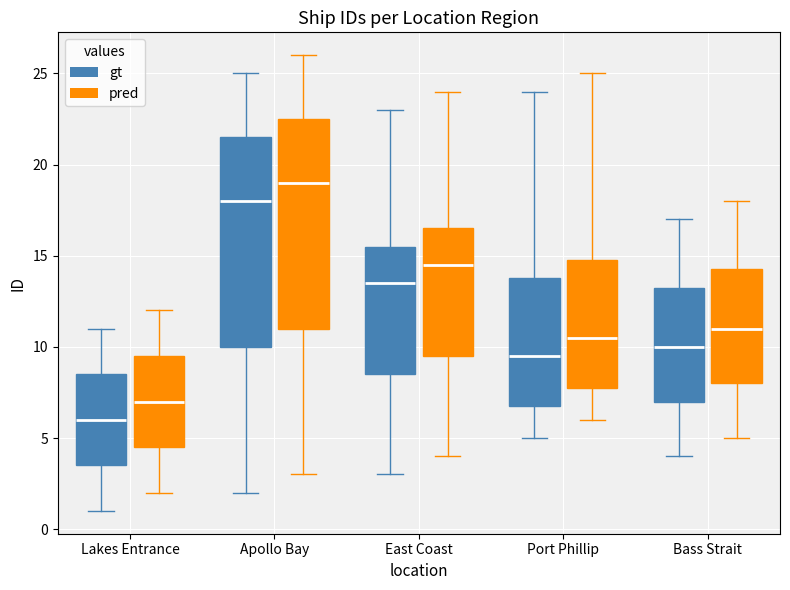

Reading left to right, read every box against the y-axis: the position of its median line, the range the box covers, and the ends of its whiskers. The values are not printed on the chart, so give them approximately, as read against the axis.

Lakes Entrance (gt): median 6.0, box 3.5 to 8.5, whiskers 1.0 to 11.0
Lakes Entrance (pred): median 7.0, box 4.5 to 9.5, whiskers 2.0 to 12.0
Apollo Bay (gt): median 18.0, box 10.0 to 21.5, whiskers 2.0 to 25.0
Apollo Bay (pred): median 19.0, box 11.0 to 22.5, whiskers 3.0 to 26.0
East Coast (gt): median 13.5, box 8.5 to 15.5, whiskers 3.0 to 23.0
East Coast (pred): median 14.5, box 9.5 to 16.5, whiskers 4.0 to 24.0
Port Phillip (gt): median 9.5, box 7.0 to 14.0, whiskers 5.0 to 24.0
Port Phillip (pred): median 10.5, box 8.0 to 15.0, whiskers 6.0 to 25.0
Bass Strait (gt): median 10.0, box 7.0 to 13.5, whiskers 4.0 to 17.0
Bass Strait (pred): median 11.0, box 8.0 to 14.5, whiskers 5.0 to 18.0